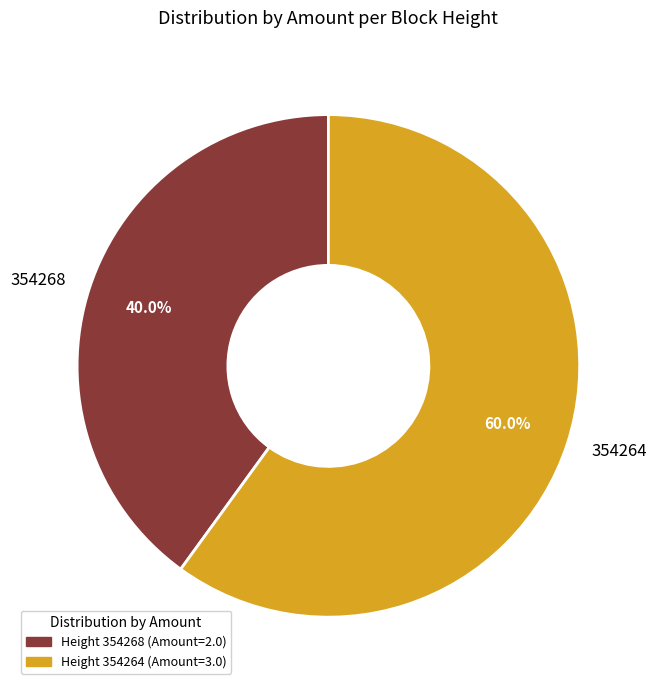

To the nearest percent, what percentage of the pie is 354268?

40%